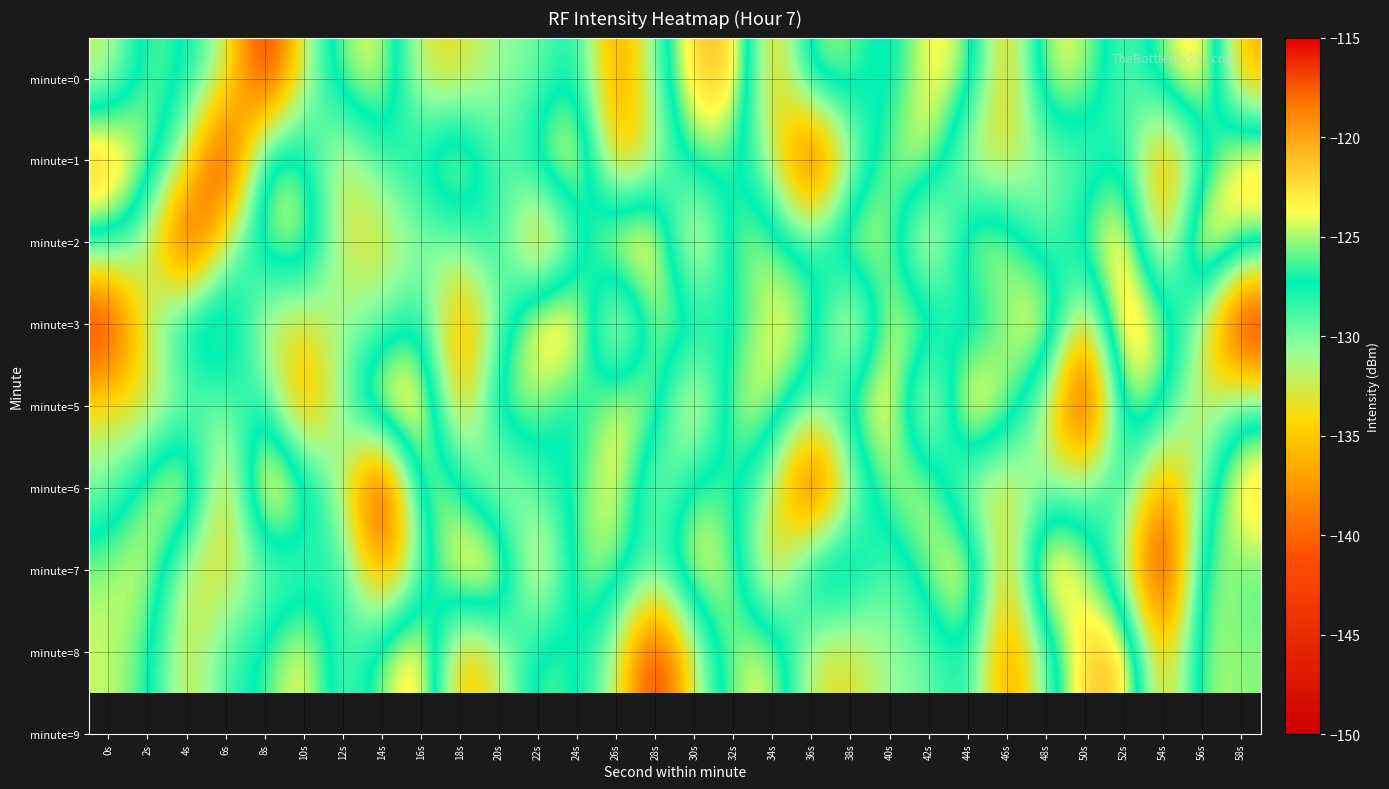

Rank the series at 12s from highest to lowest value.

minute=0, minute=7, minute=5, minute=8, minute=3, minute=6, minute=2, minute=1